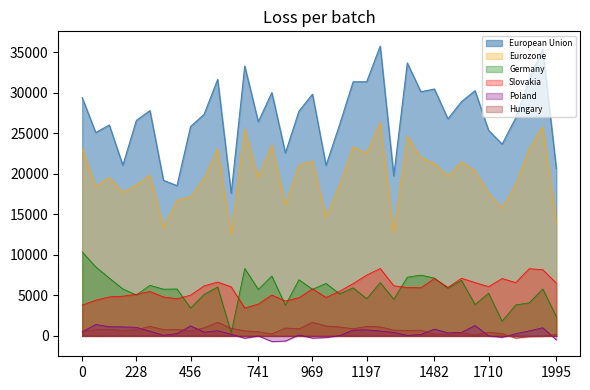

True or false: European Union and Poland cross at least once.

False